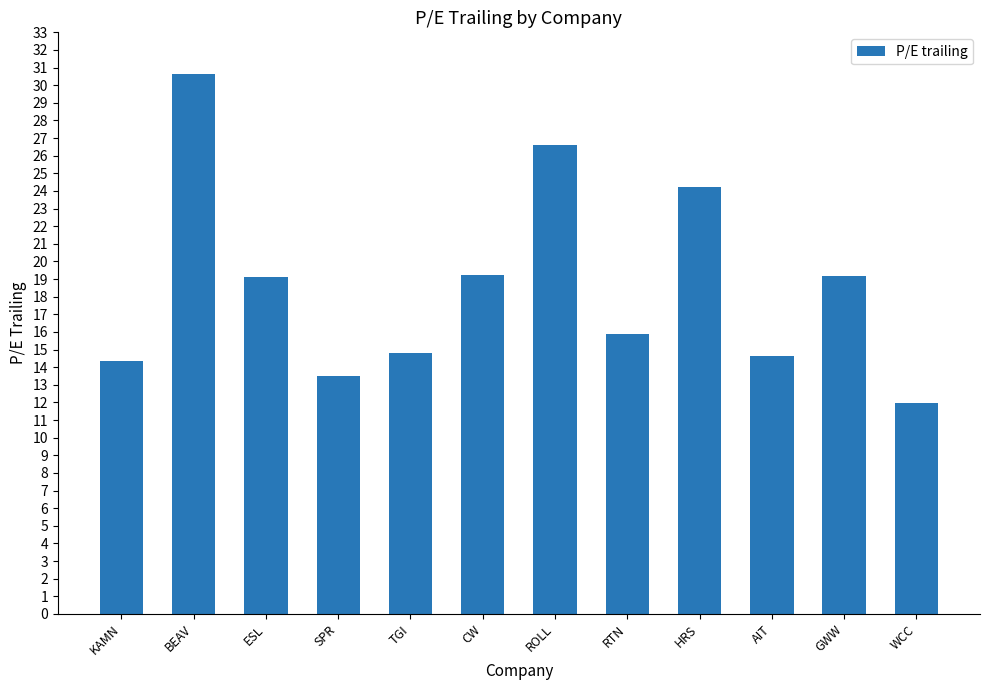

What position from the left is BEAV?

2